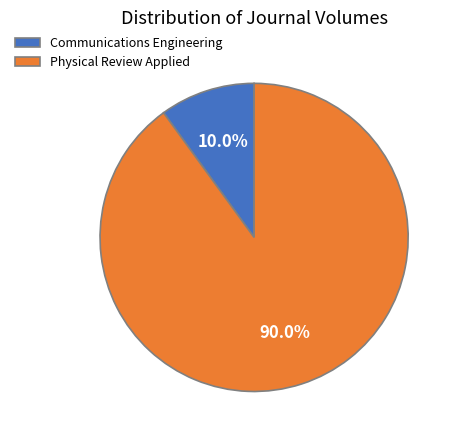

Which slice is the largest?

Physical Review Applied